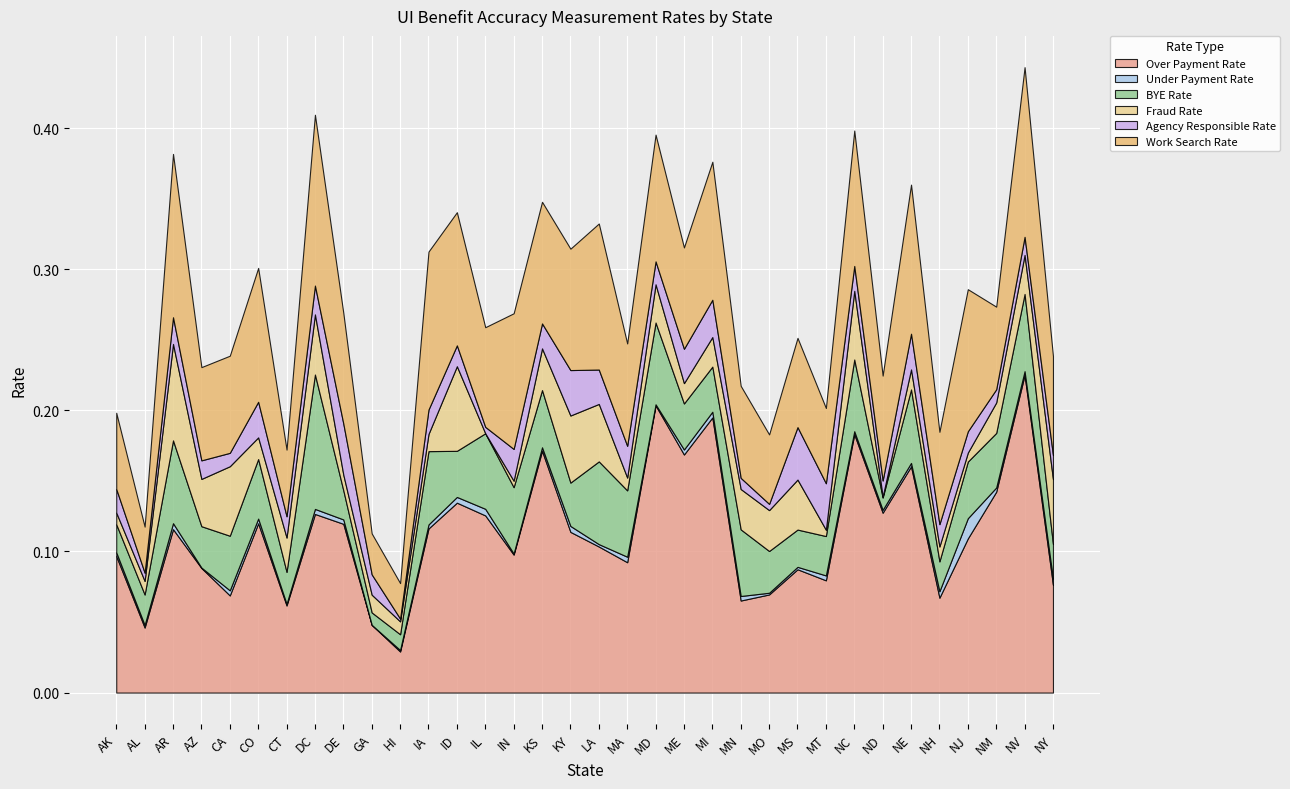

Where is Under Payment Rate nearest to the value 0?

GA